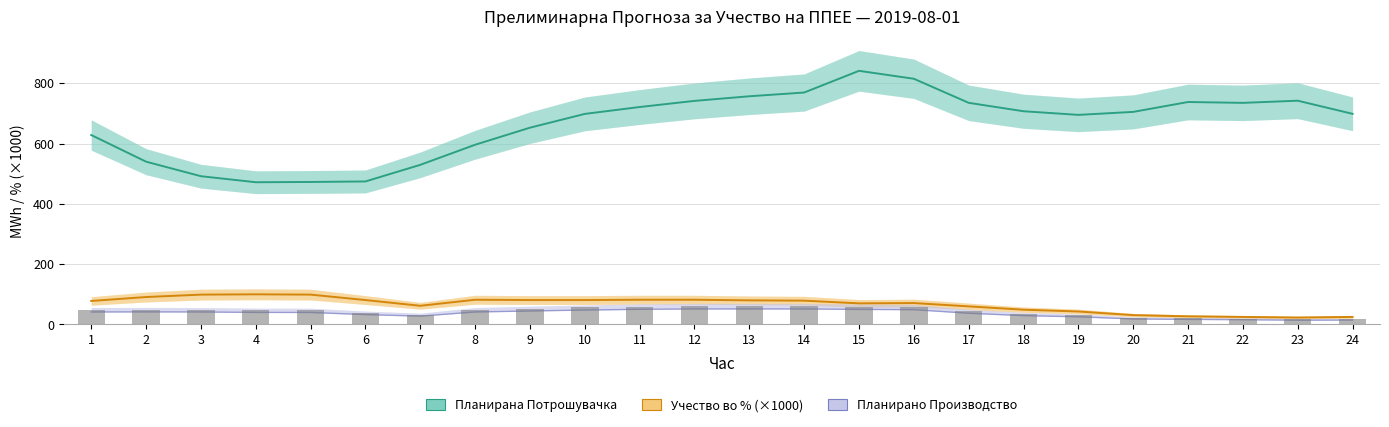

What is the difference between the highest and lowest values at 23?

728.0